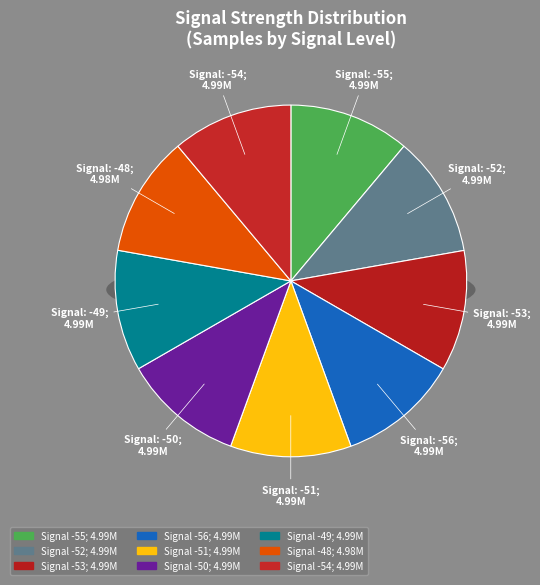

To the nearest percent, what is the average slice percentage?

11%